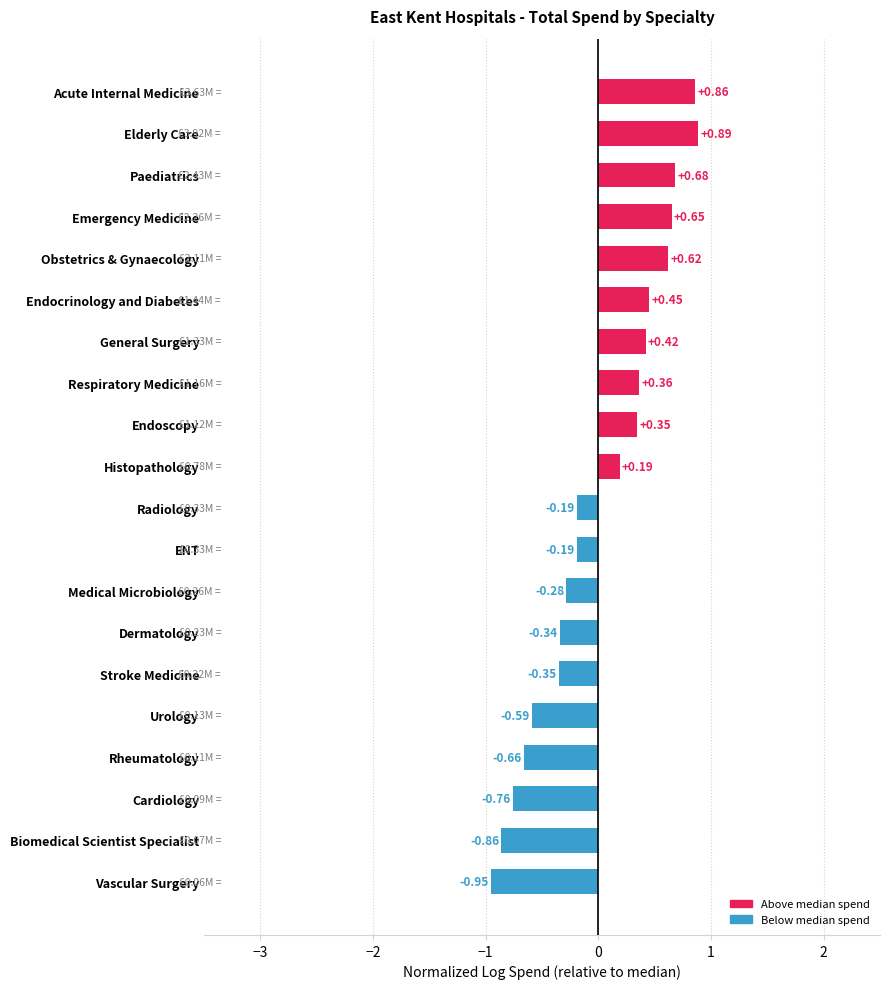

What is the label of the 1st bar from the bottom?

Vascular Surgery